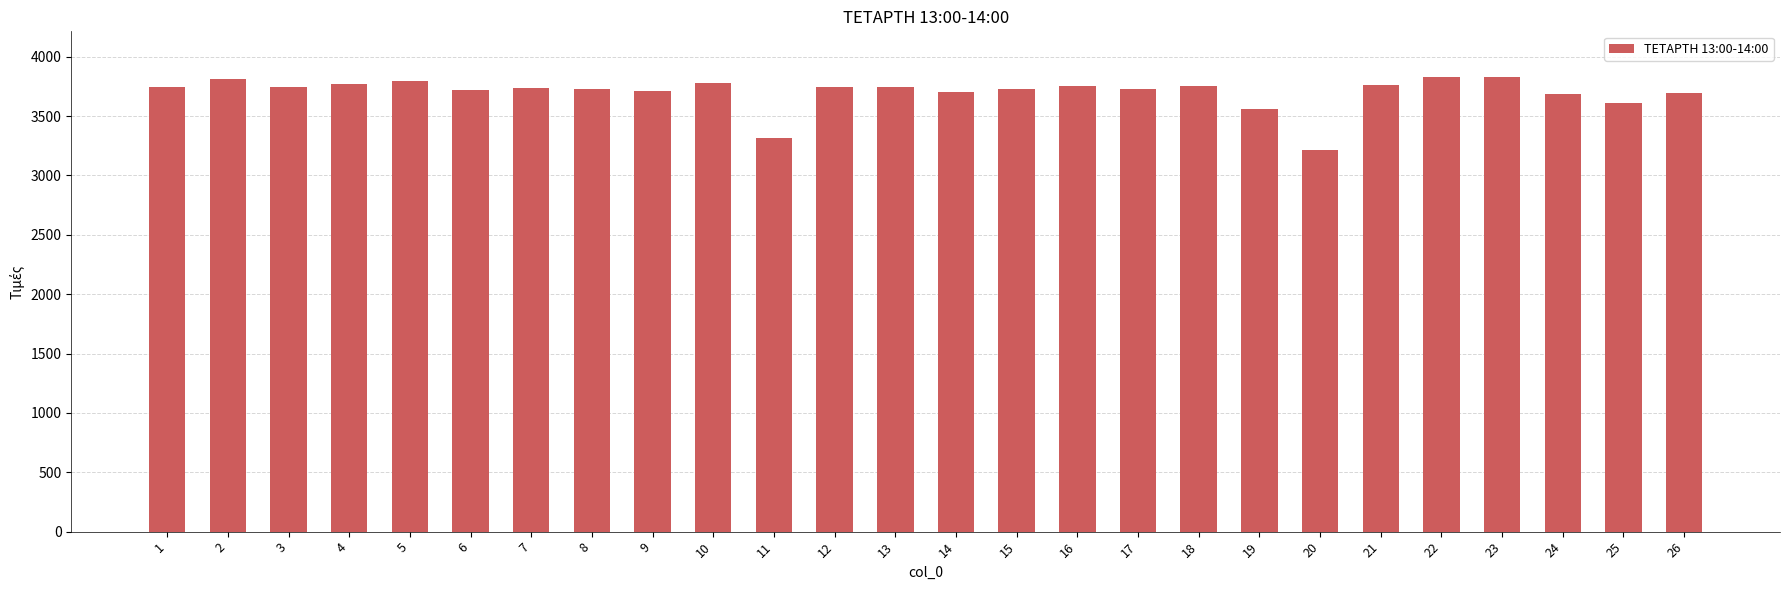

What is the ratio of the value at 12 to the value at 26?

1.0